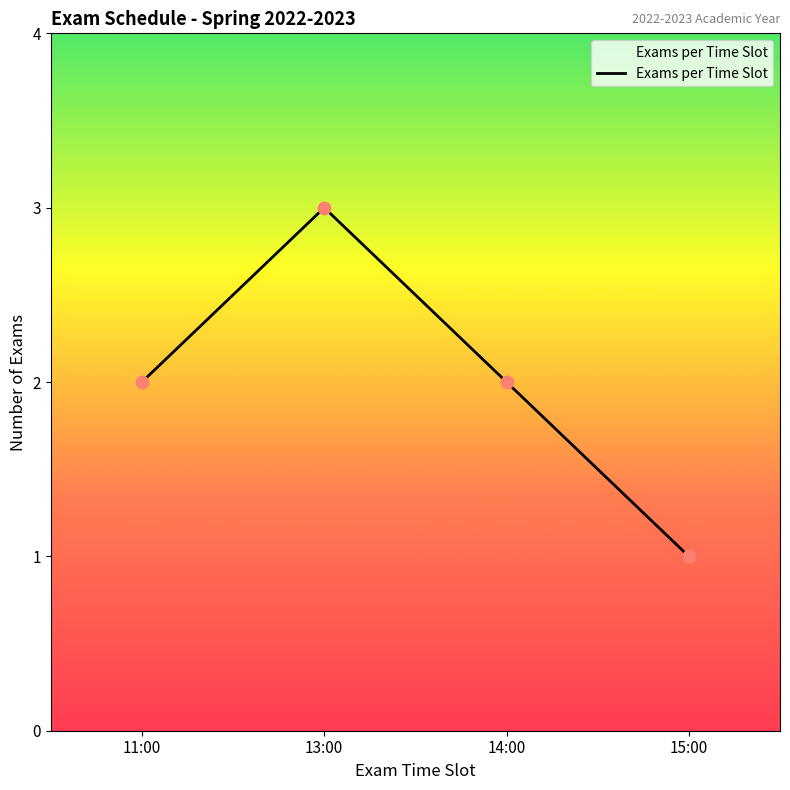

Between 15:00 and 13:00, which is larger?

13:00